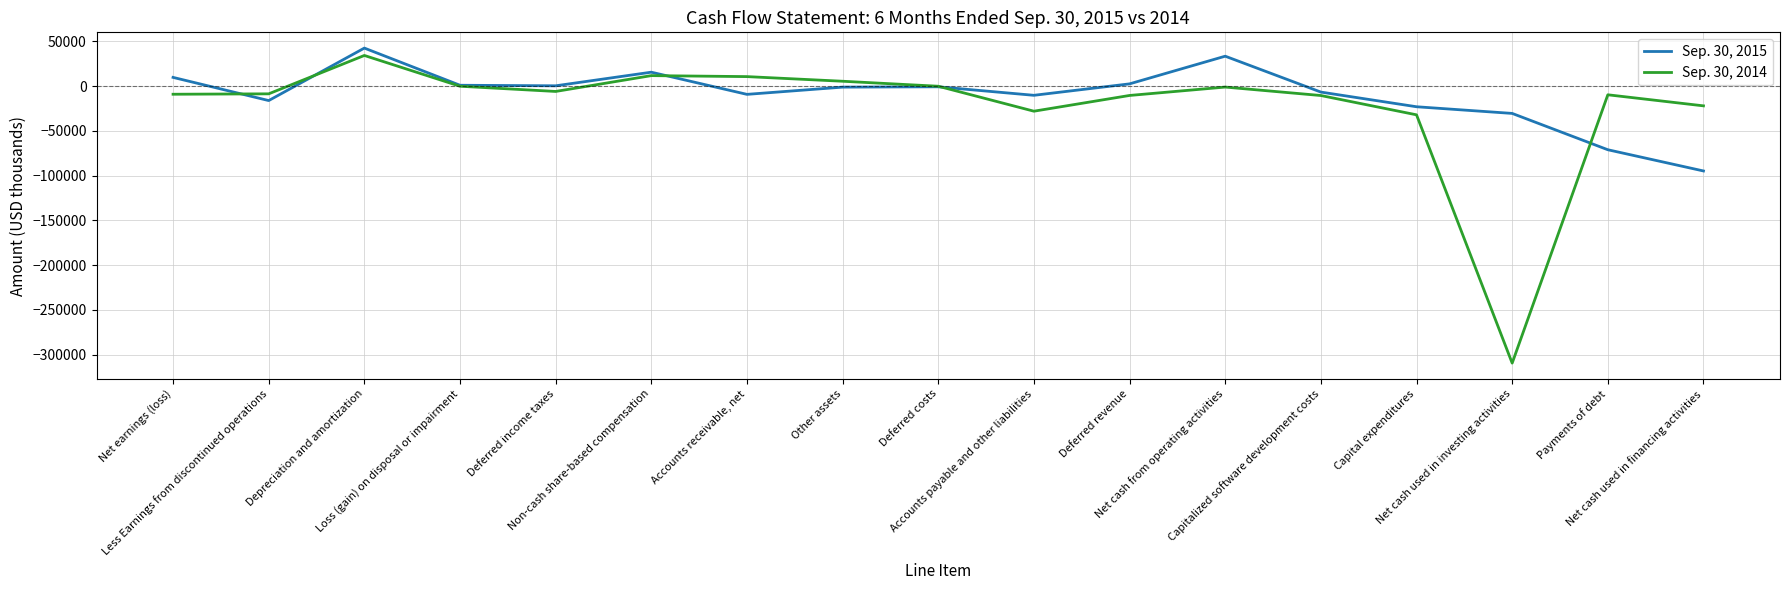

List the series in order of their peak value, lowest first.

Sep. 30, 2014, Sep. 30, 2015